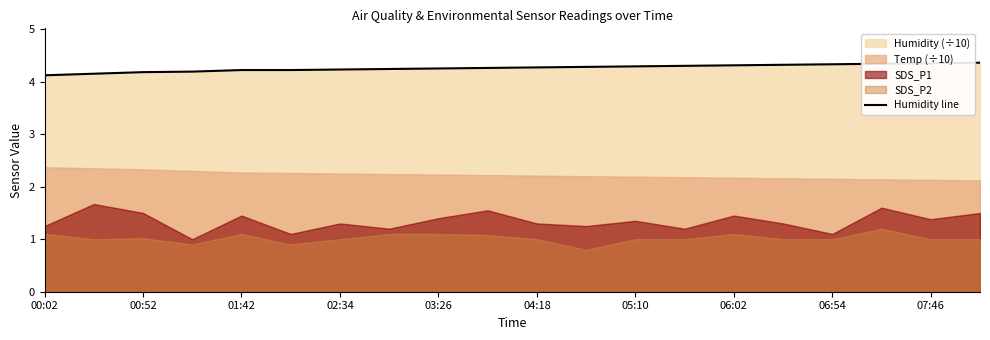

Is it true that Humidity line equals 4.3 at 05:10?

True